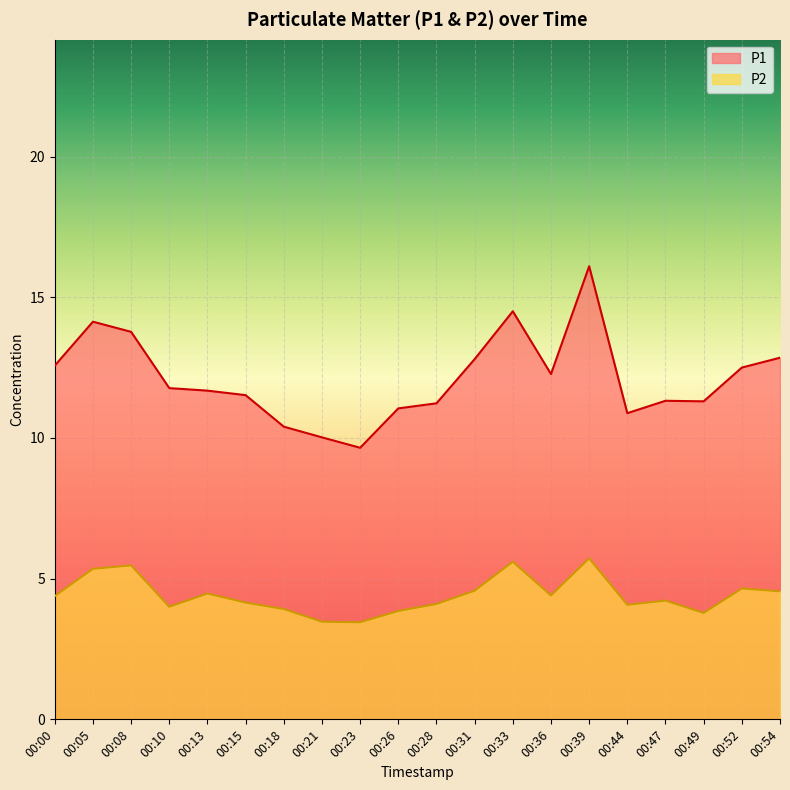

What value does the P2 series have at 00:21?

3.5